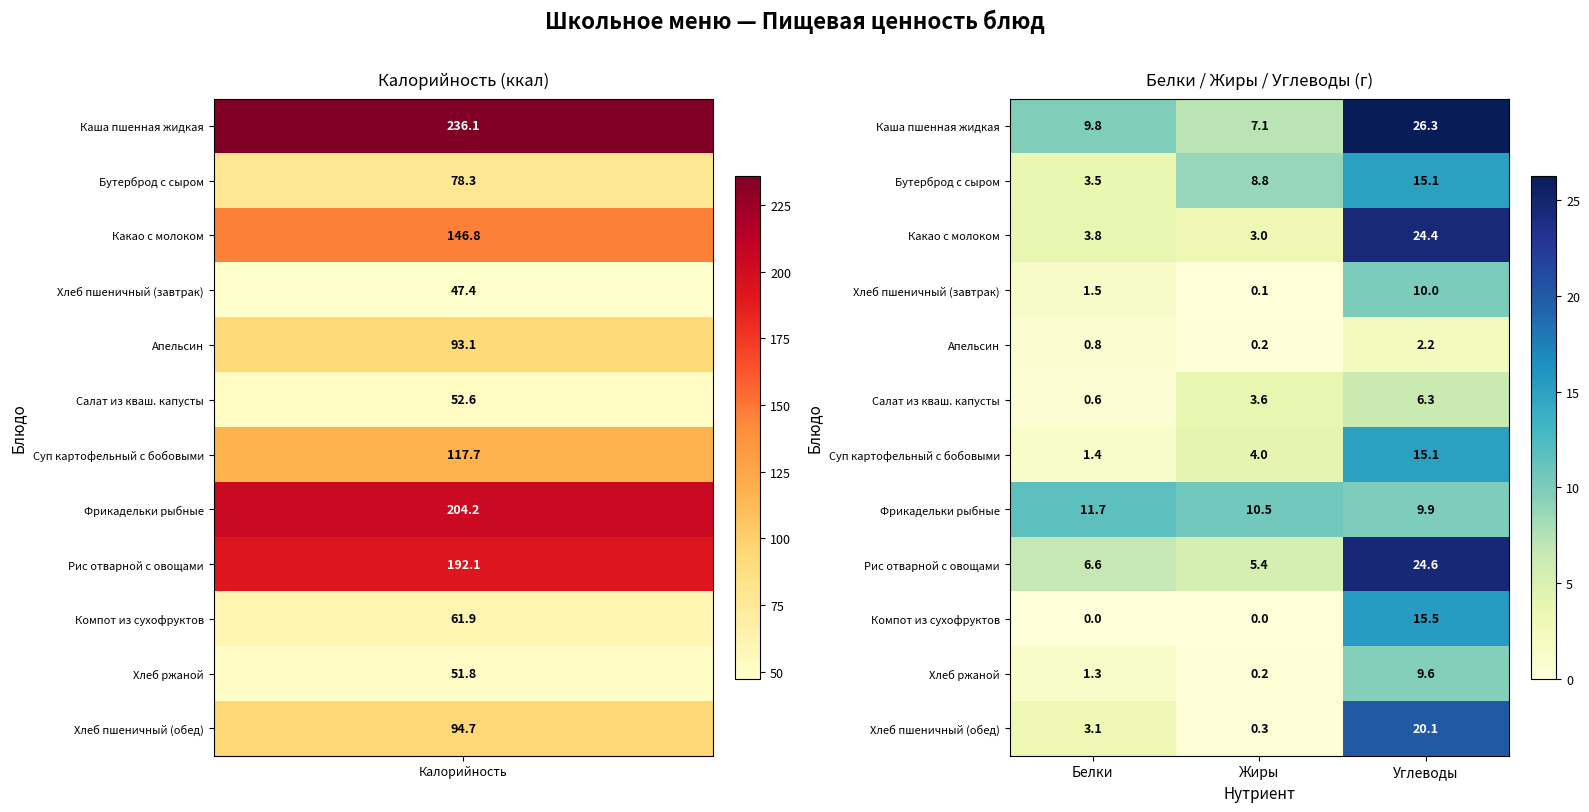

Where does the Хлеб ржаной series first go above 1?

Белки